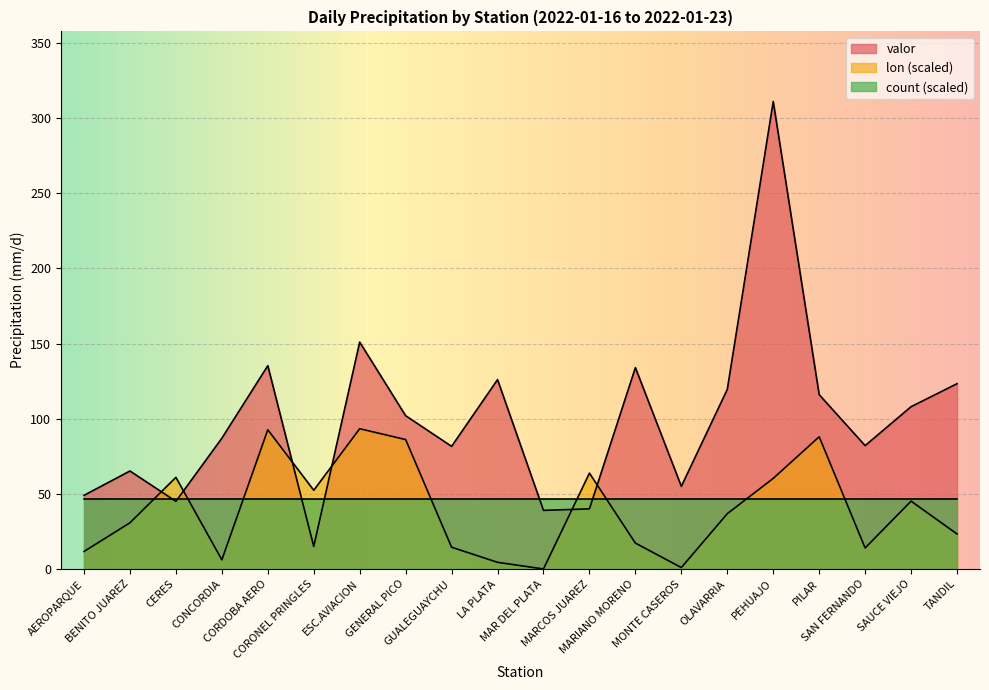

At which label does valor first exceed 102?

CORDOBA AERO